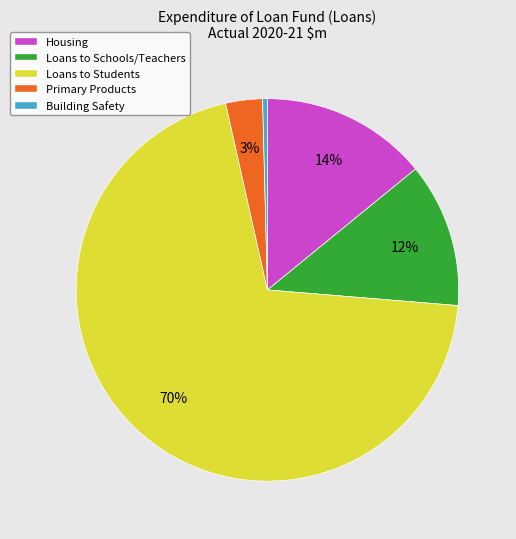

Is it true that Primary Products is 3% of the pie?

True